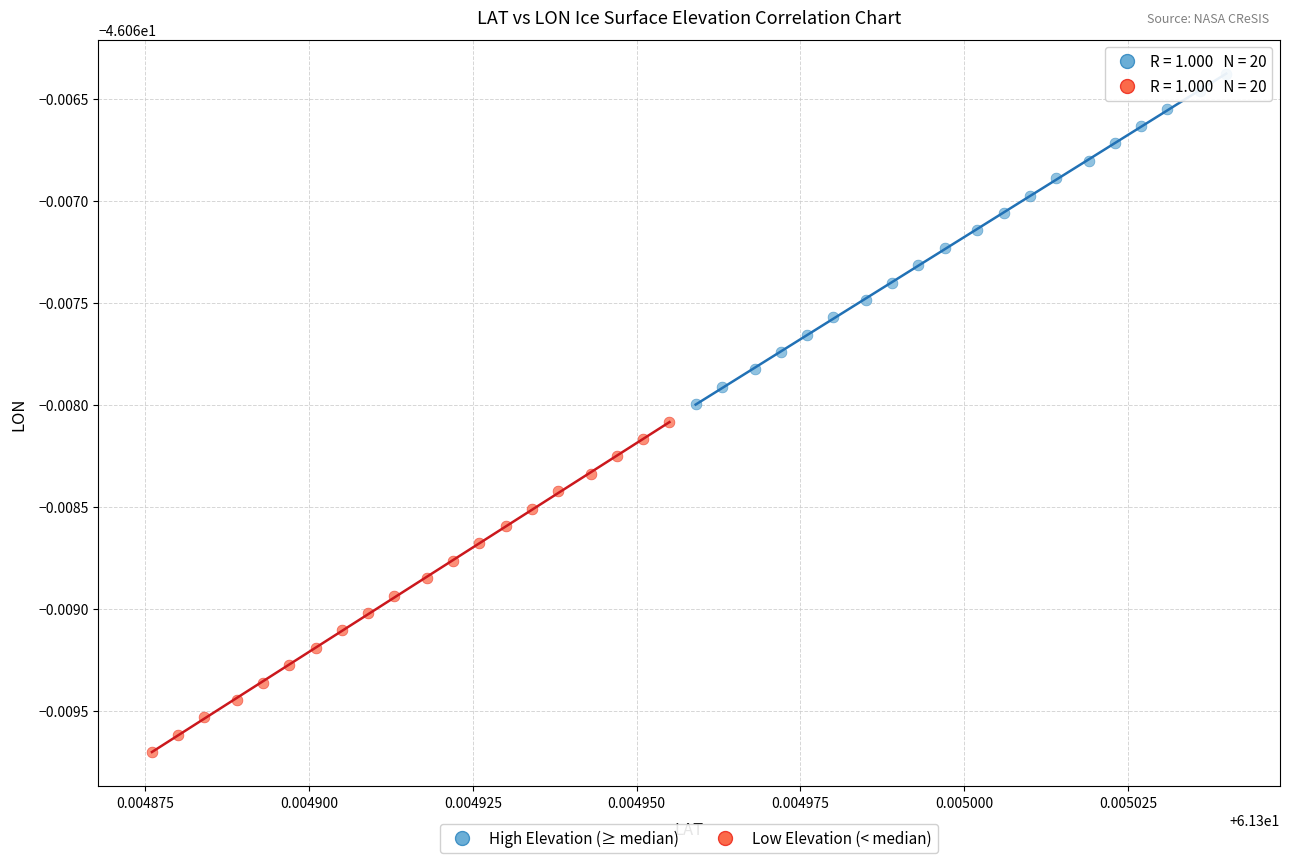

Which series reaches the maximum Y coordinate?

High Elevation (≥ median)